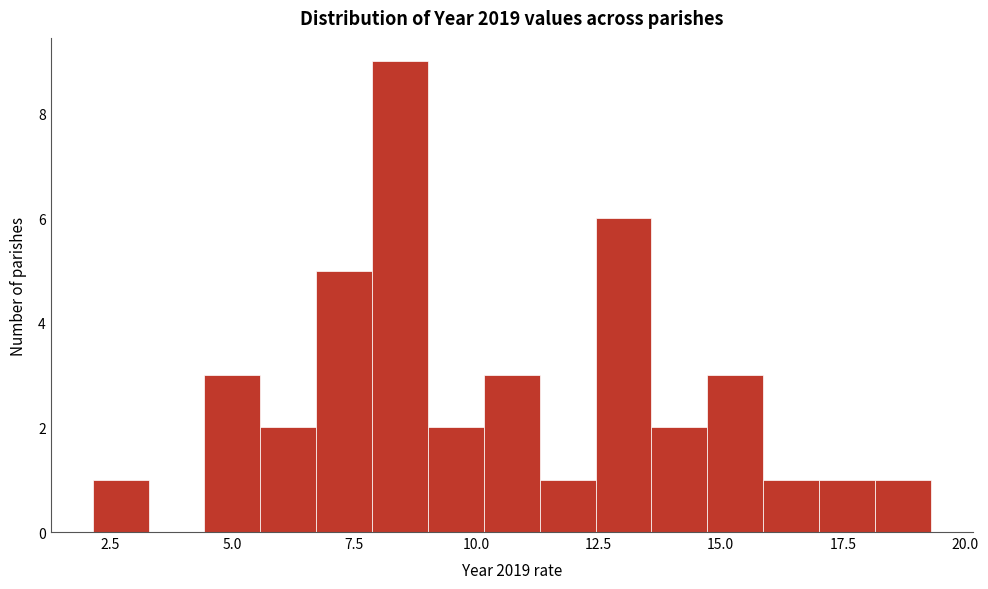

Around what value on the x-axis is the tallest bar? Give the approximate position of its centre, as read against the axis.

8.5